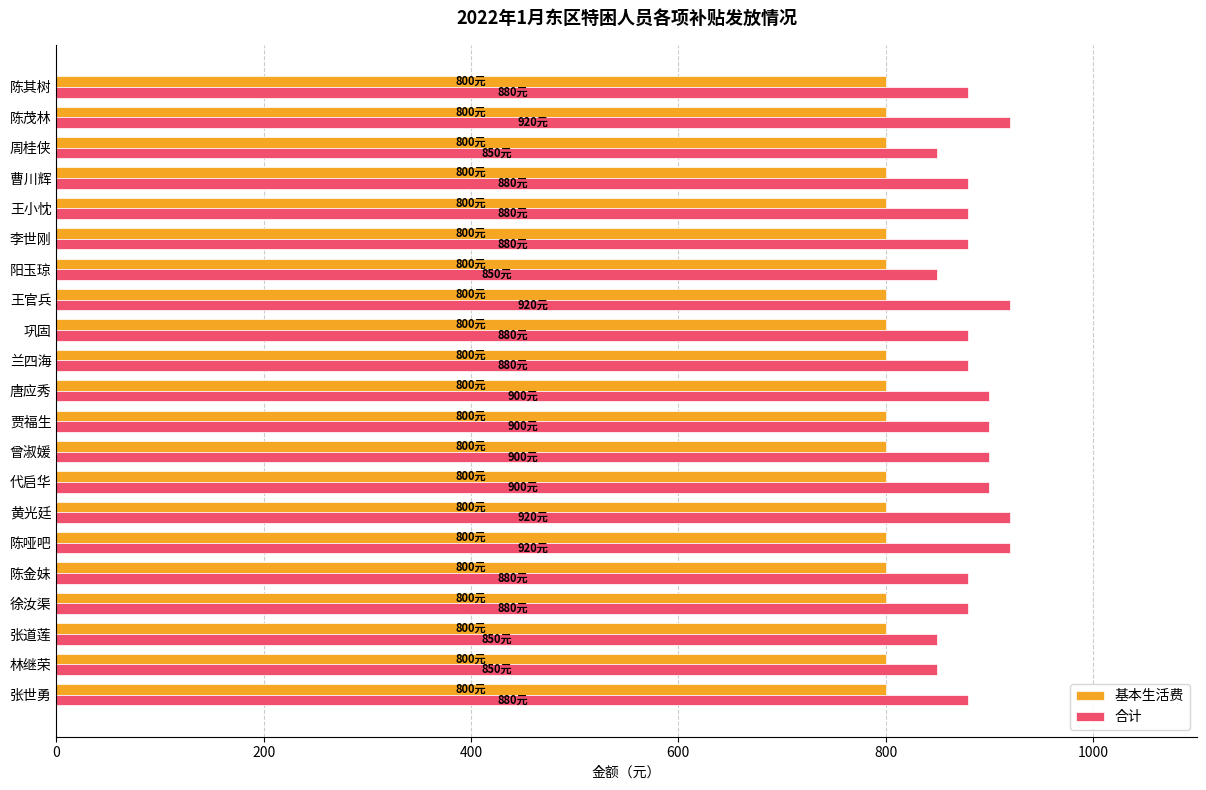

What is the maximum value shown in the chart?

920